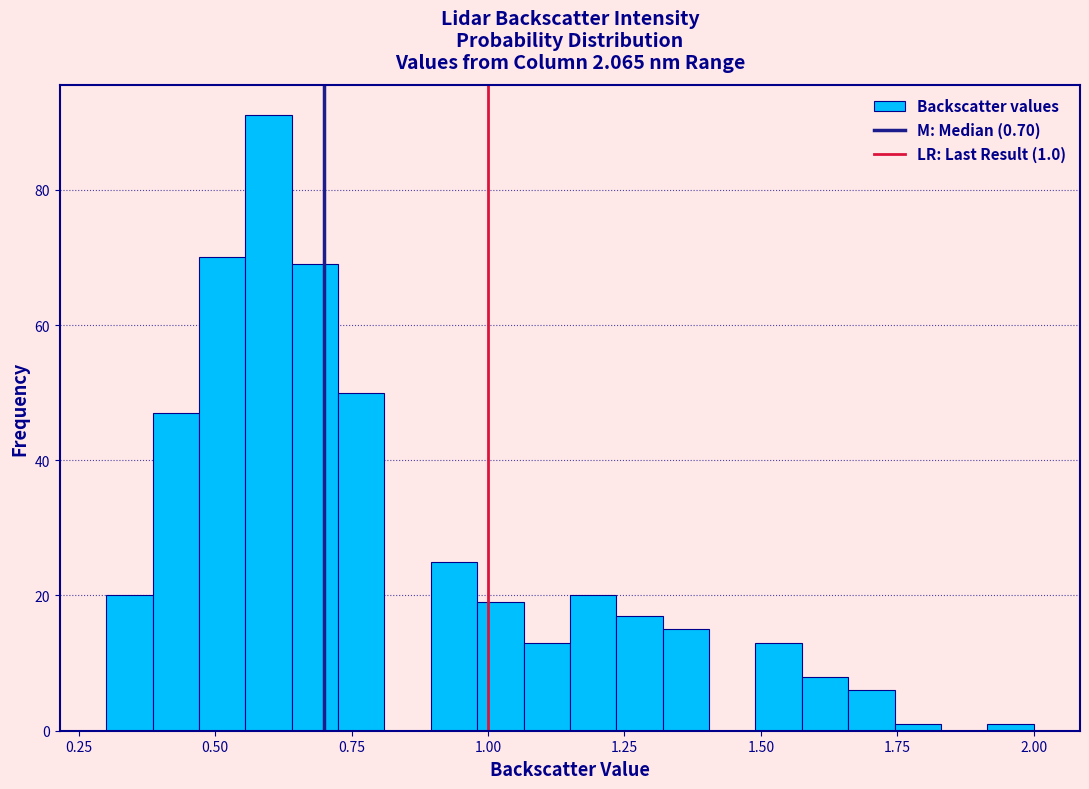

Around what value on the x-axis is the tallest bar? Give the approximate position of its centre, as read against the axis.

0.60